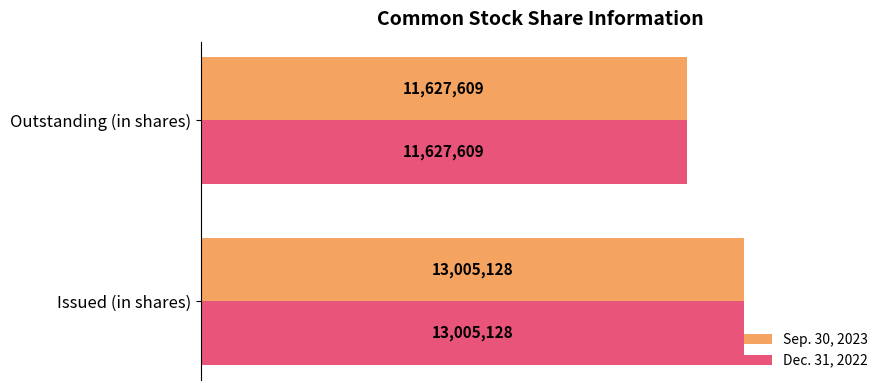

List the labels in order of Dec. 31, 2022 value, largest first.

Issued (in shares), Outstanding (in shares)